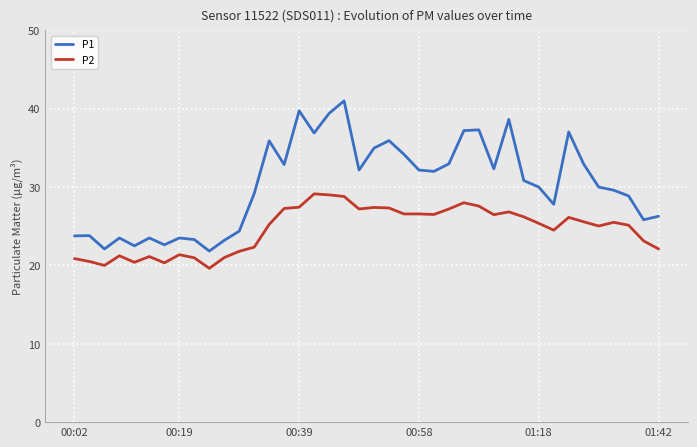

Which series has the largest total across all categories?

P1